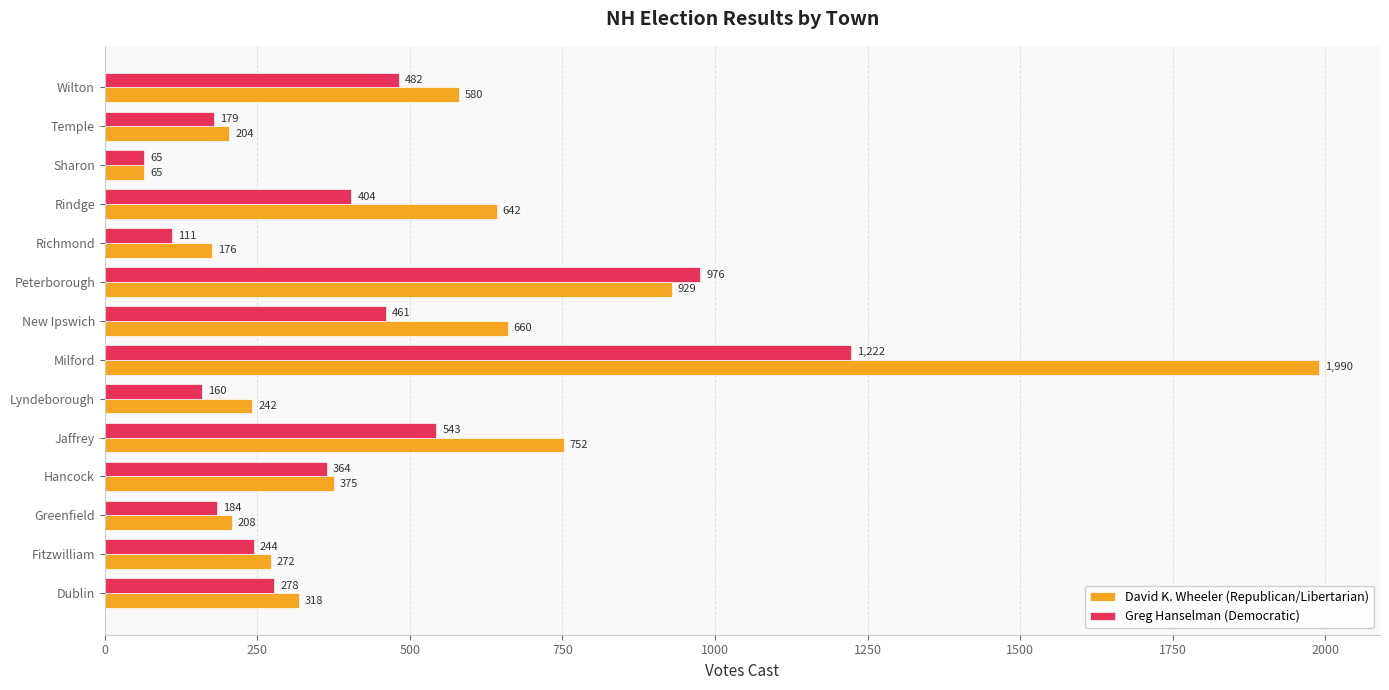

Rank the series by their average value, from highest to lowest.

David K. Wheeler (Republican/Libertarian), Greg Hanselman (Democratic)